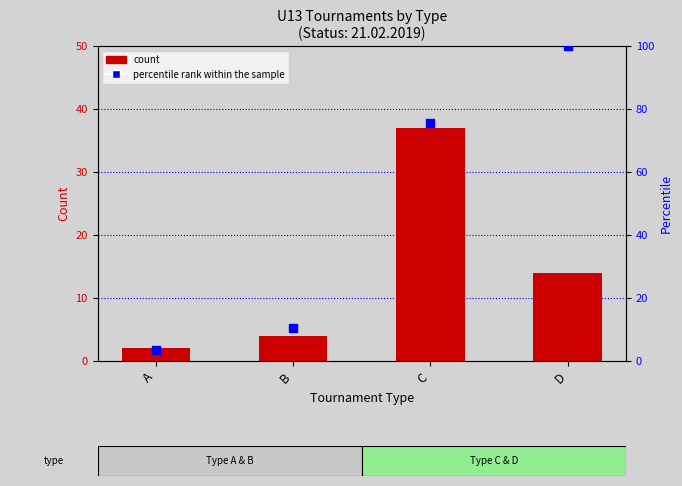

Which series contains the lowest Y value?

count